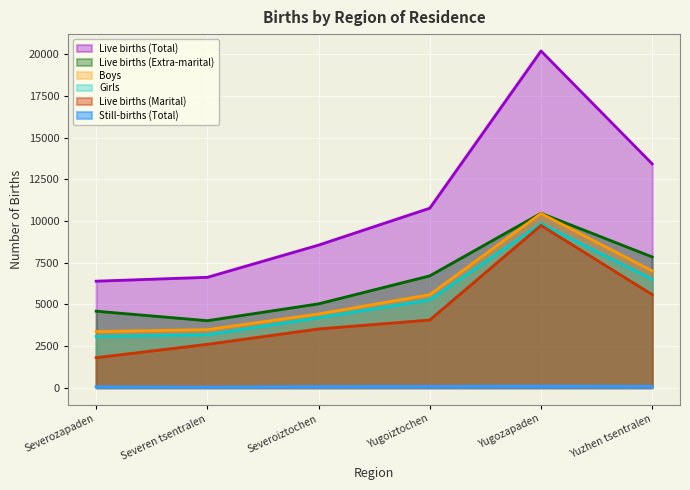

True or false: Boys has a value of 4421 at Severoiztochen.

True